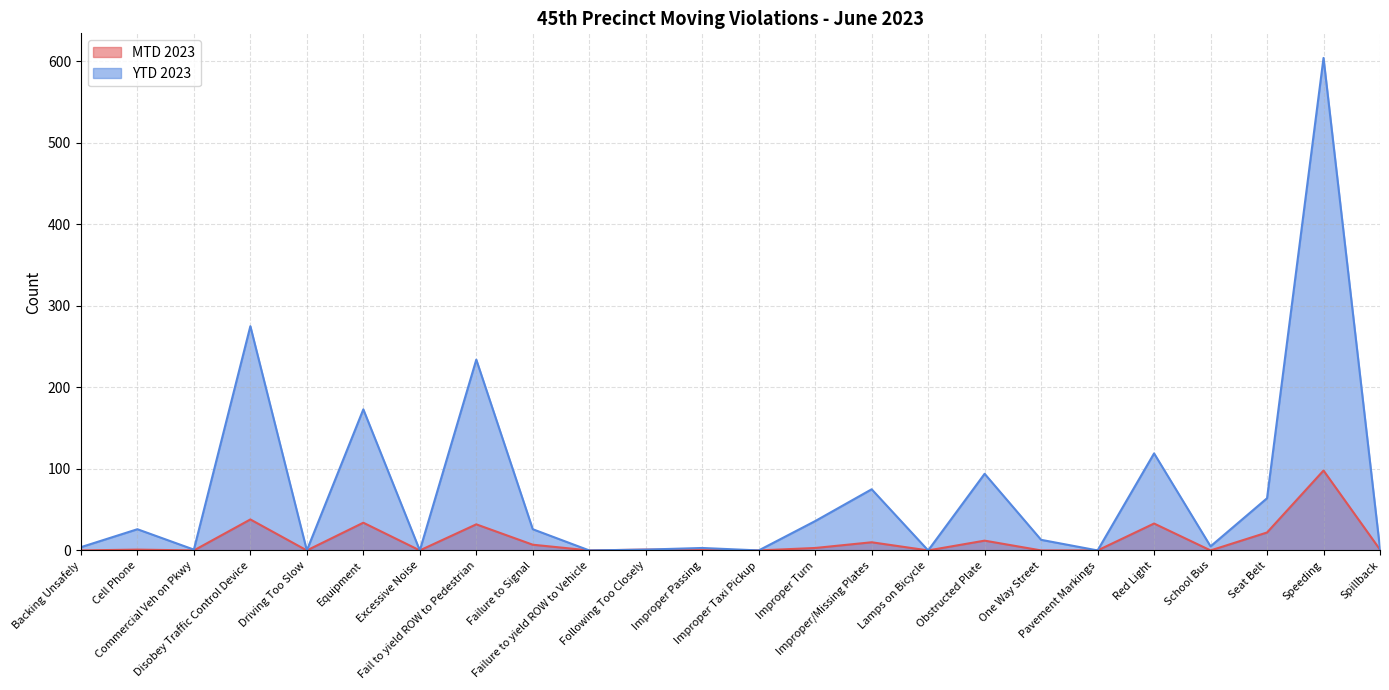

List the labels in order of MTD 2023 value, largest first.

Speeding, Disobey Traffic Control Device, Equipment, Red Light, Fail to yield ROW to Pedestrian, Seat Belt, Obstructed Plate, Improper/Missing Plates, Failure to Signal, Improper Turn, Cell Phone, Following Too Closely, Improper Passing, Spillback, Backing Unsafely, Commercial Veh on Pkwy, Driving Too Slow, Excessive Noise, Failure to yield ROW to Vehicle, Improper Taxi Pickup, Lamps on Bicycle, One Way Street, Pavement Markings, School Bus